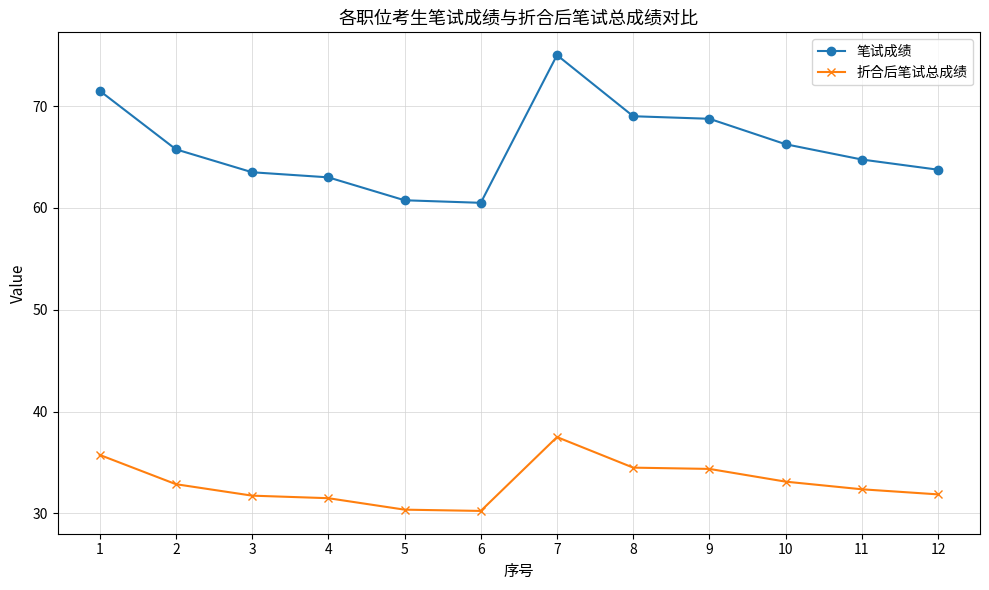

List the series in order of their overall mean, lowest first.

折合后笔试总成绩, 笔试成绩